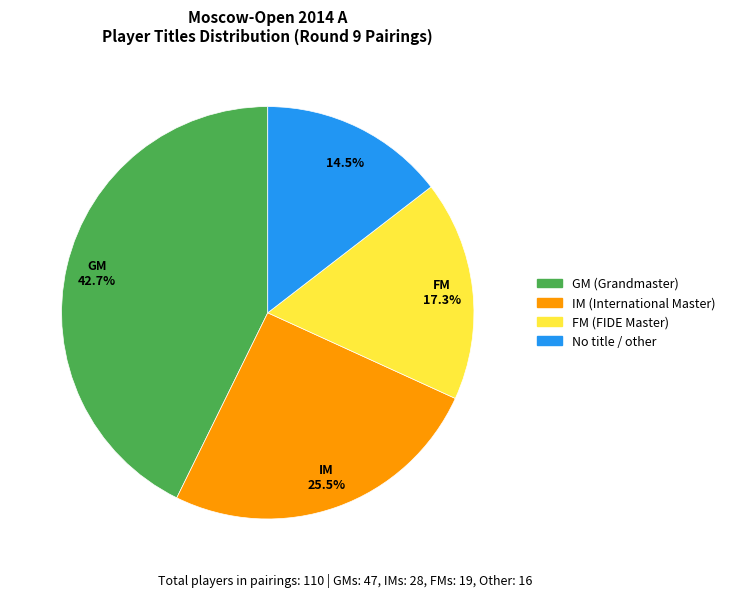

Is there any slice that represents more than half of the pie?

No